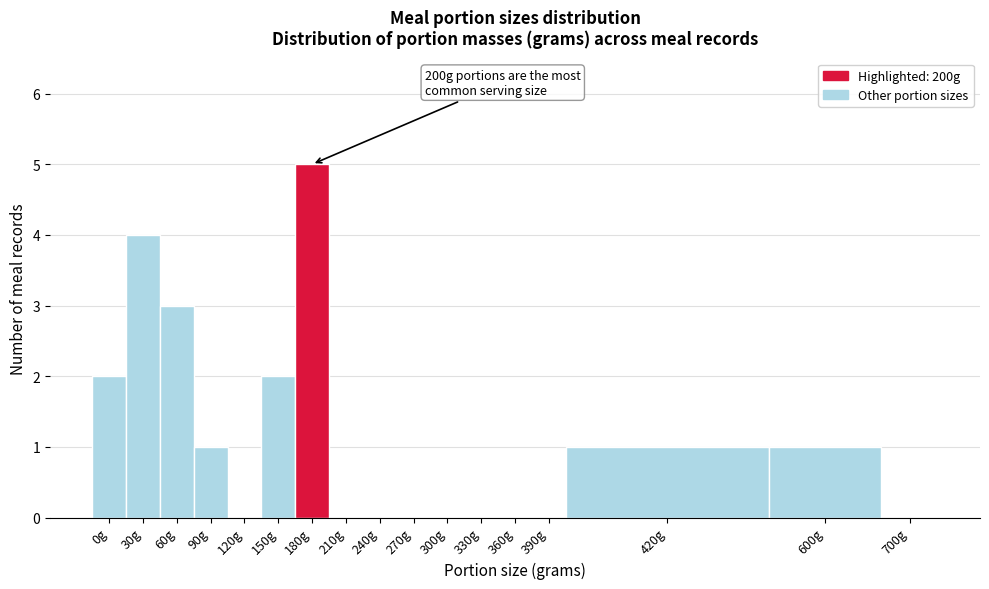

Reading right to left, extract all data points from this chart.

700g=0	600g=1	420g=1	390g=0	360g=0	330g=0	300g=0	270g=0	240g=0	210g=0	180g=5	150g=2	120g=0	90g=1	60g=3	30g=4	0g=2